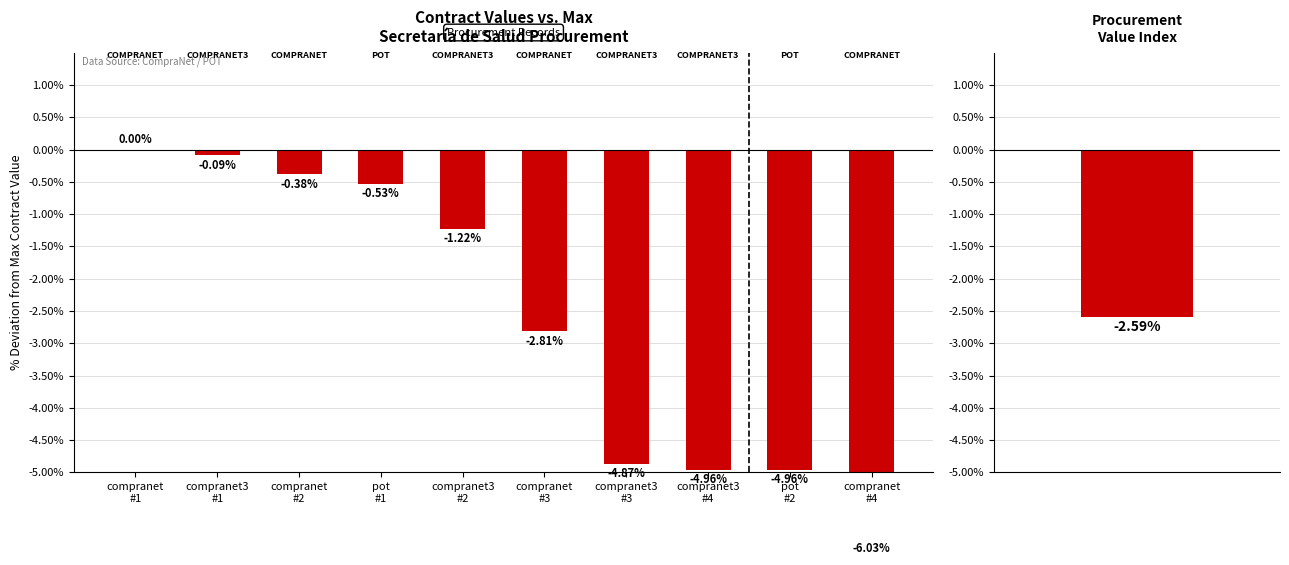

What is the difference between the maximum and second lowest values?

5.0